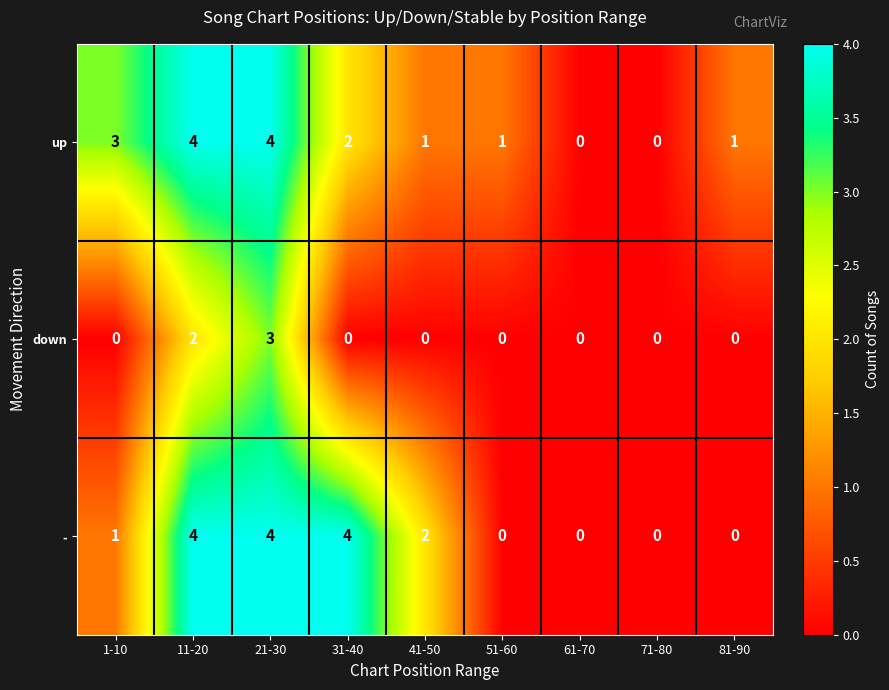

Reading left to right, transcribe all the data shown in this chart.

up: 1-10=3	11-20=4	21-30=4	31-40=2	41-50=1	51-60=1	61-70=0	71-80=0	81-90=1
down: 1-10=0	11-20=2	21-30=3	31-40=0	41-50=0	51-60=0	61-70=0	71-80=0	81-90=0
-: 1-10=1	11-20=4	21-30=4	31-40=4	41-50=2	51-60=0	61-70=0	71-80=0	81-90=0